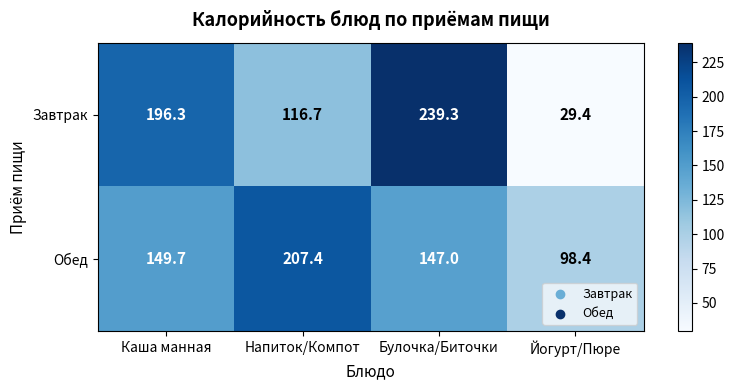

Rank the categories by Завтрак value from highest to lowest.

Булочка/Биточки, Каша манная, Напиток/Компот, Йогурт/Пюре